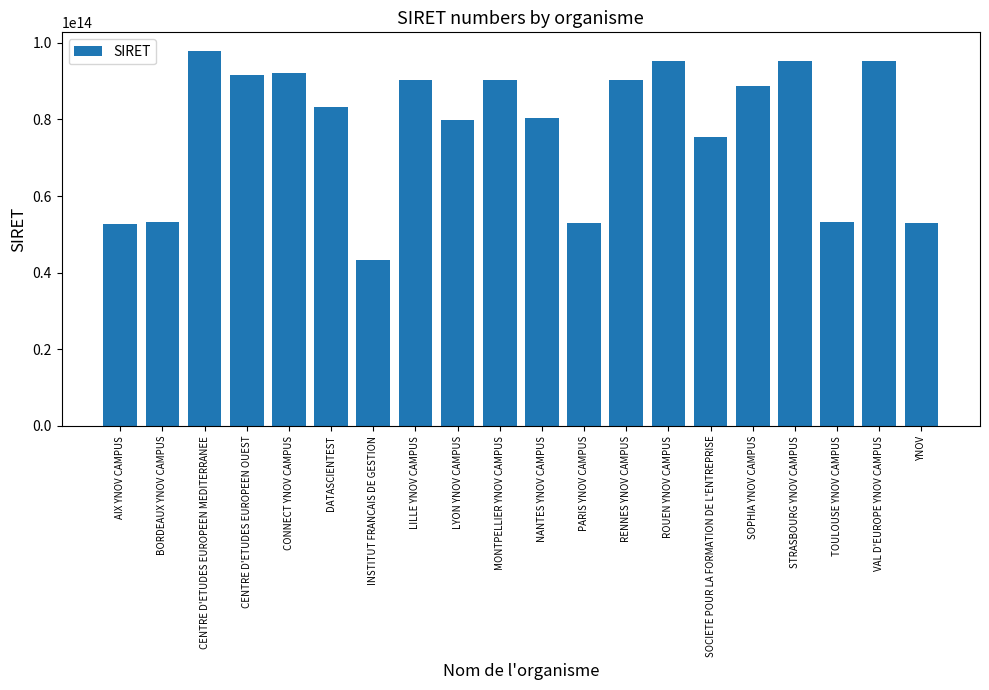

Approximately how many times larger is the value at ROUEN YNOV CAMPUS compared to INSTITUT FRANCAIS DE GESTION?

2.2